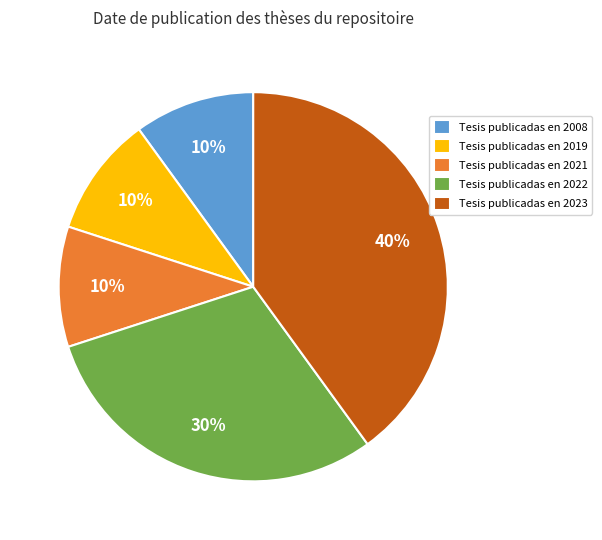

Which category has the biggest portion of the pie?

Tesis publicadas en 2023